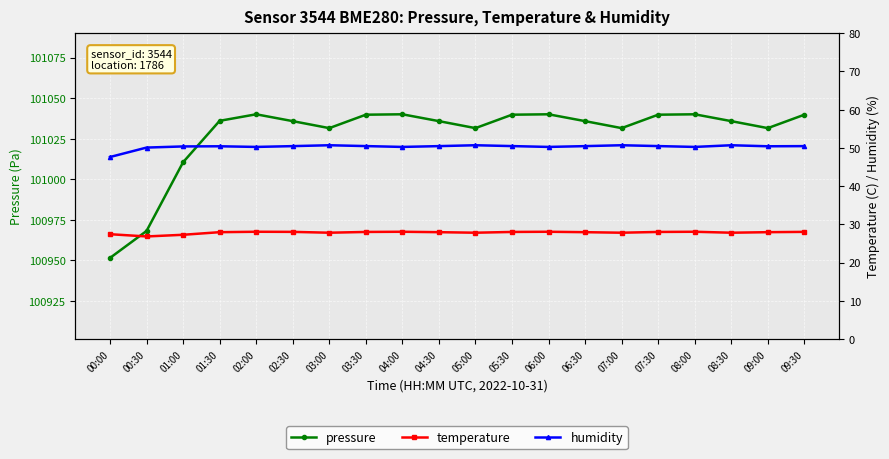

At which category is the sum across all series the highest?

02:00